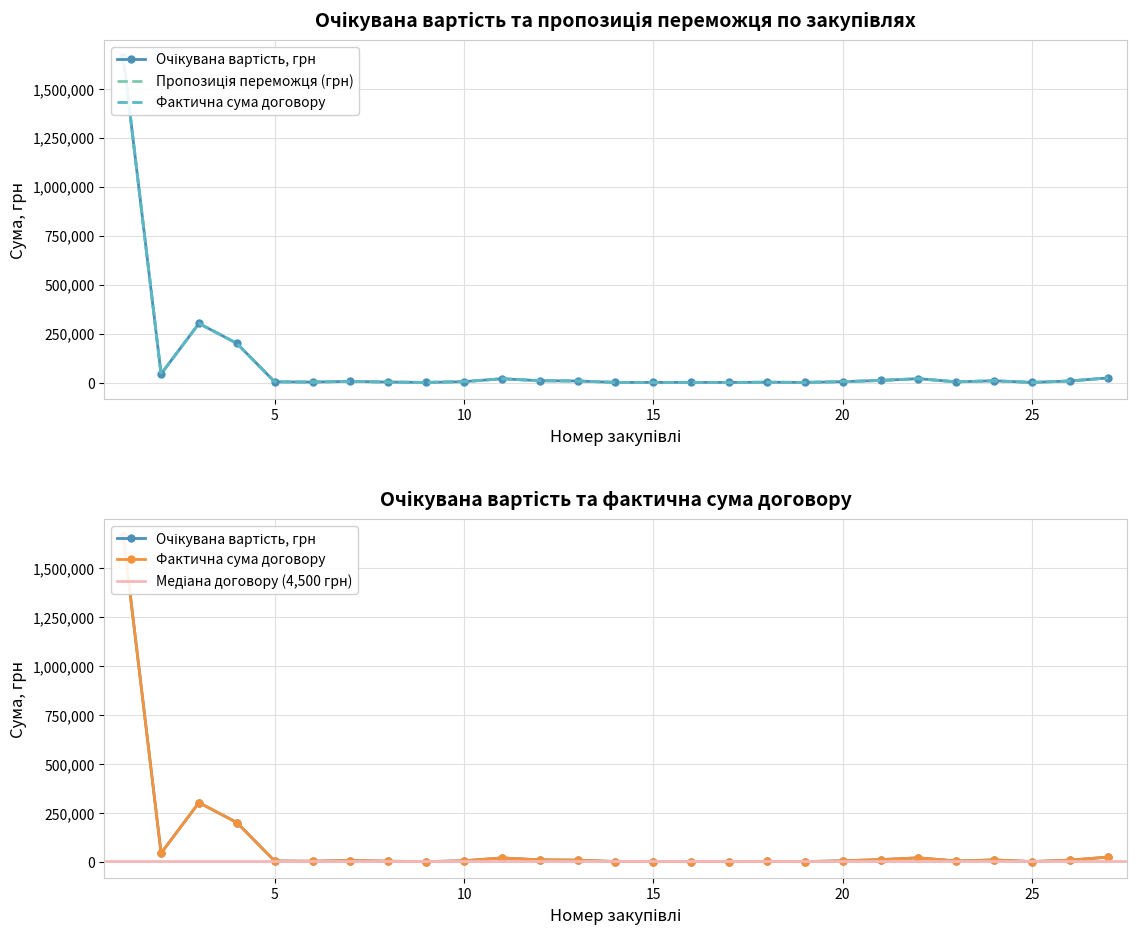

In Очікувана вартість, грн, how many points are lower than both neighbors (excluding endpoints)?

8